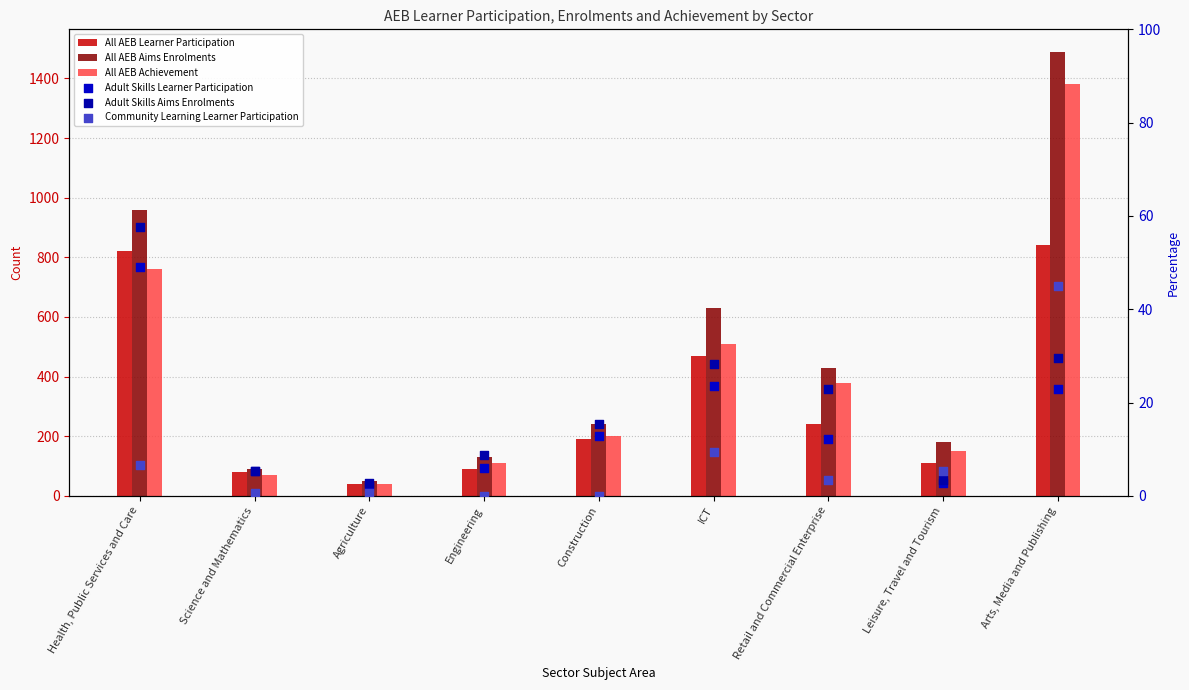

Is the value of All AEB Aims Enrolments at Agriculture greater than the value of Community Learning Learner Participation at Health, Public Services and Care?

Yes